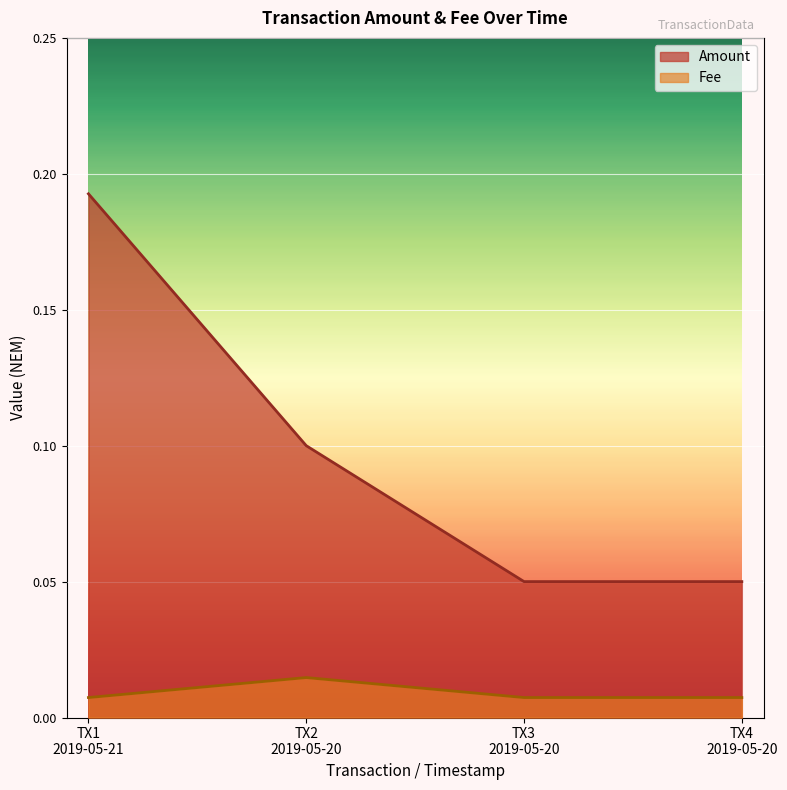

What are all the series names shown in the legend?

Amount, Fee